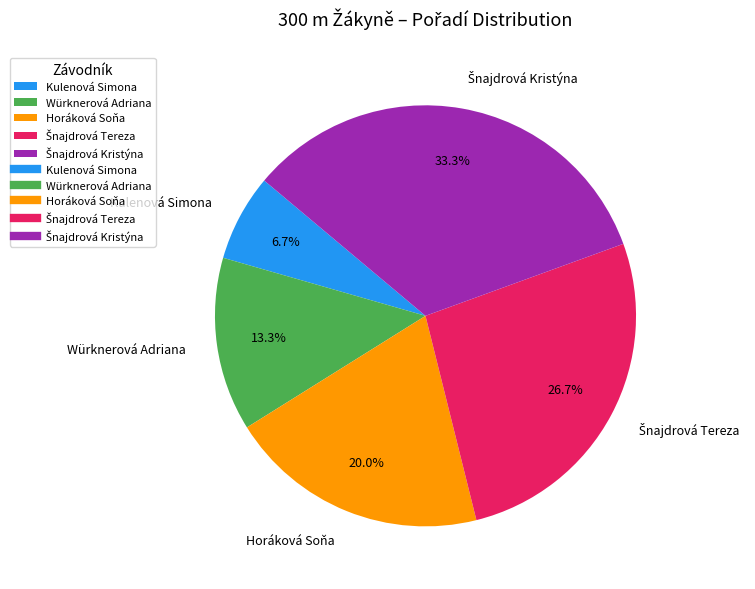

How much of the chart is everything except Horáková Soňa?

80.0%